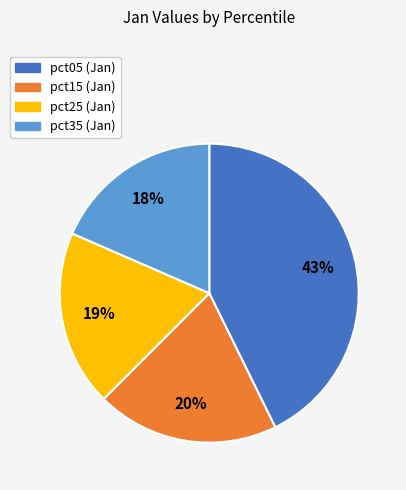

To the nearest percent, what is the average slice percentage?

25%